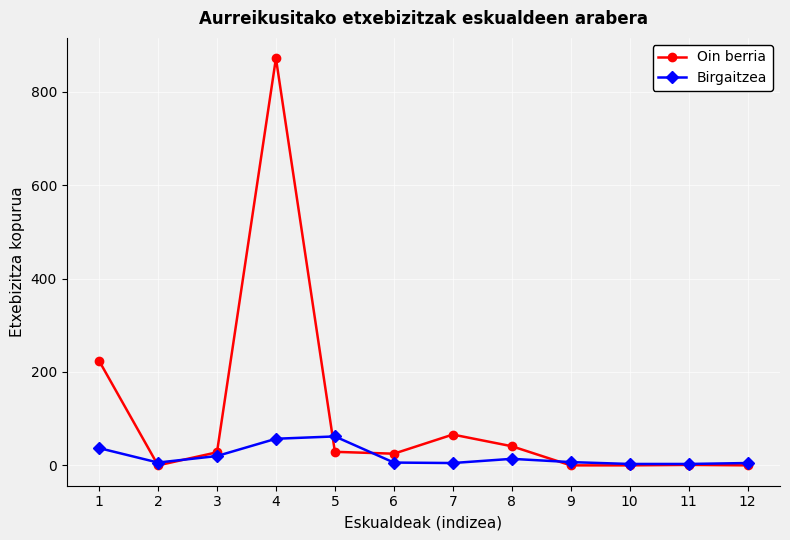

At which category does Oin berria reach its first local peak?

4